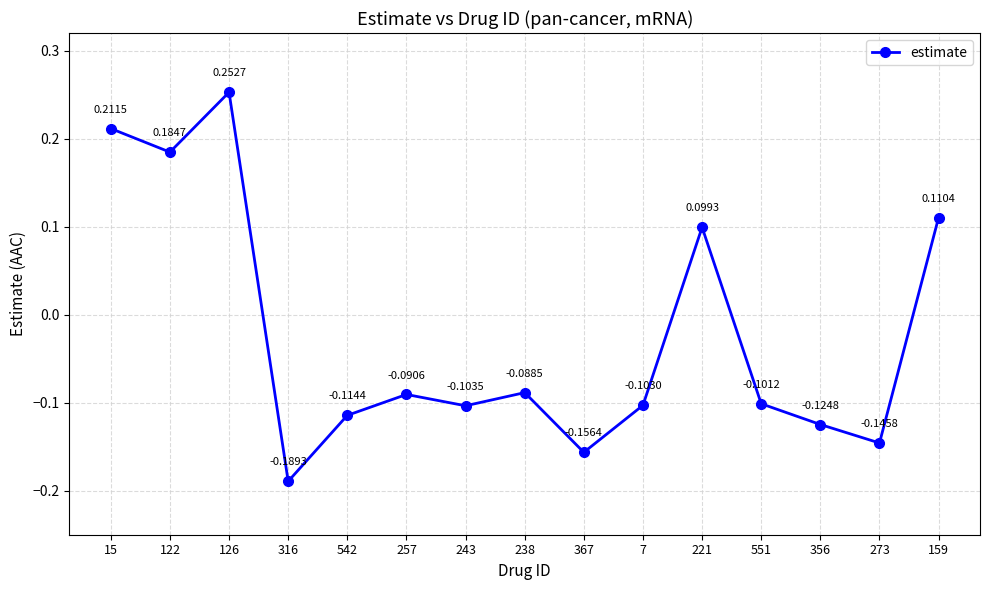

Rank the categories by value from lowest to highest.

316, 367, 273, 356, 542, 243, 7, 551, 257, 238, 221, 159, 122, 15, 126